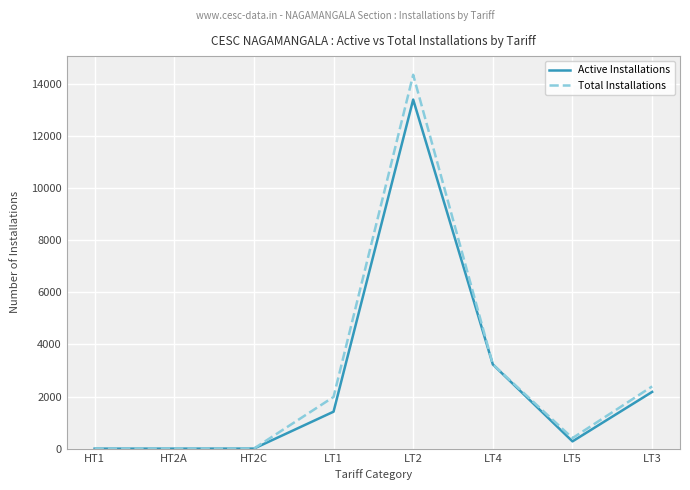

What is the difference between the maximum and second lowest values in the Active Installations series?

13391